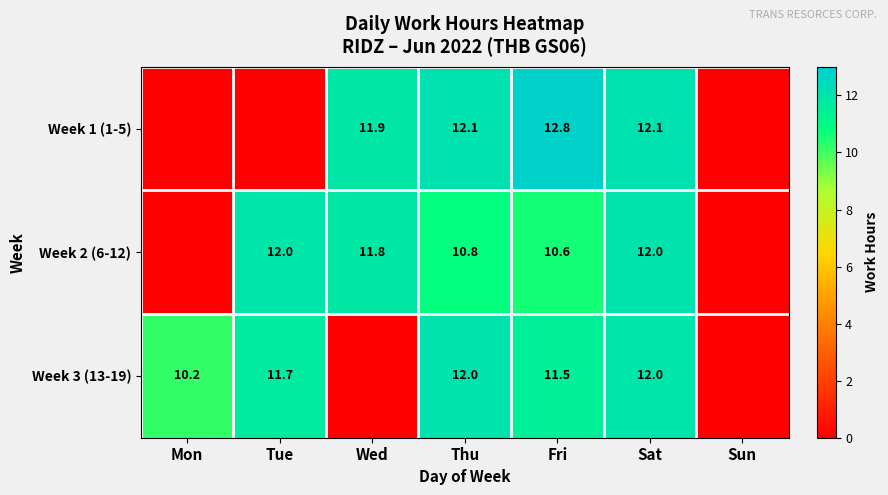

True or false: Week 2 (6-12) has a value of 11.8 at Wed.

True